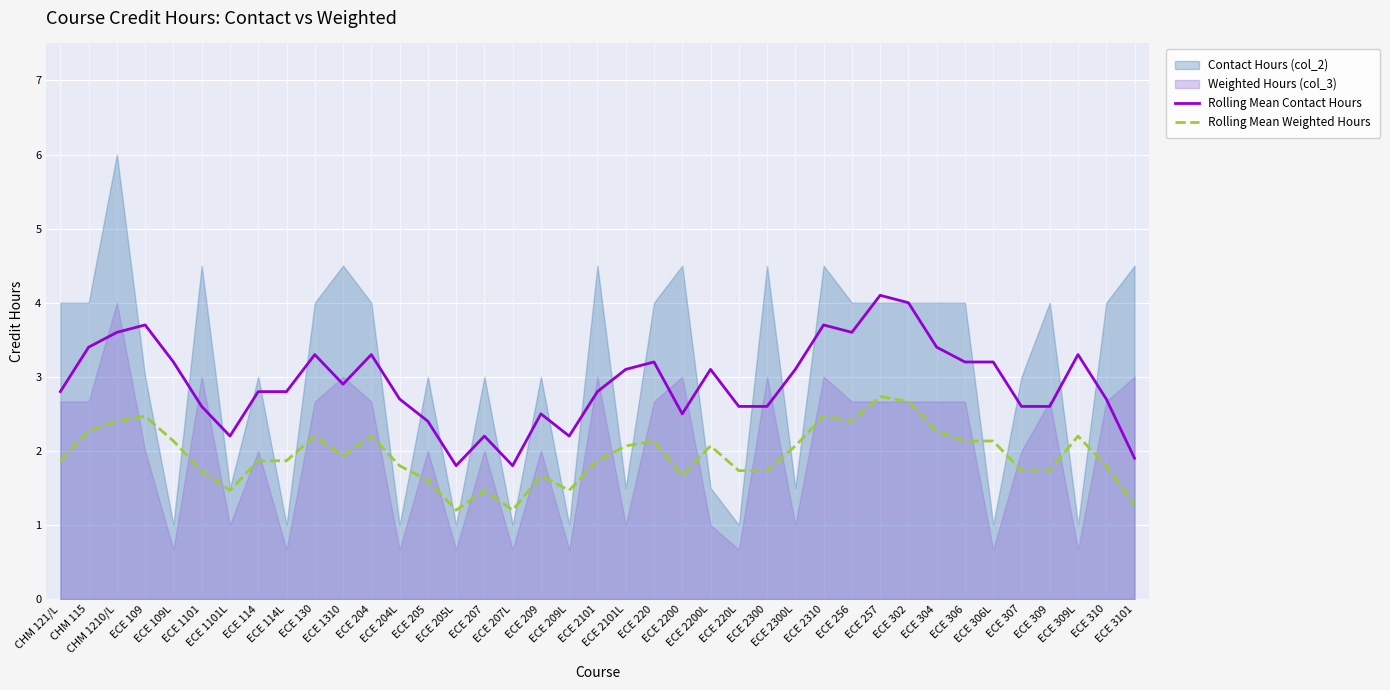

True or false: Rolling Mean Weighted Hours and Rolling Mean Contact Hours intersect in this chart.

False